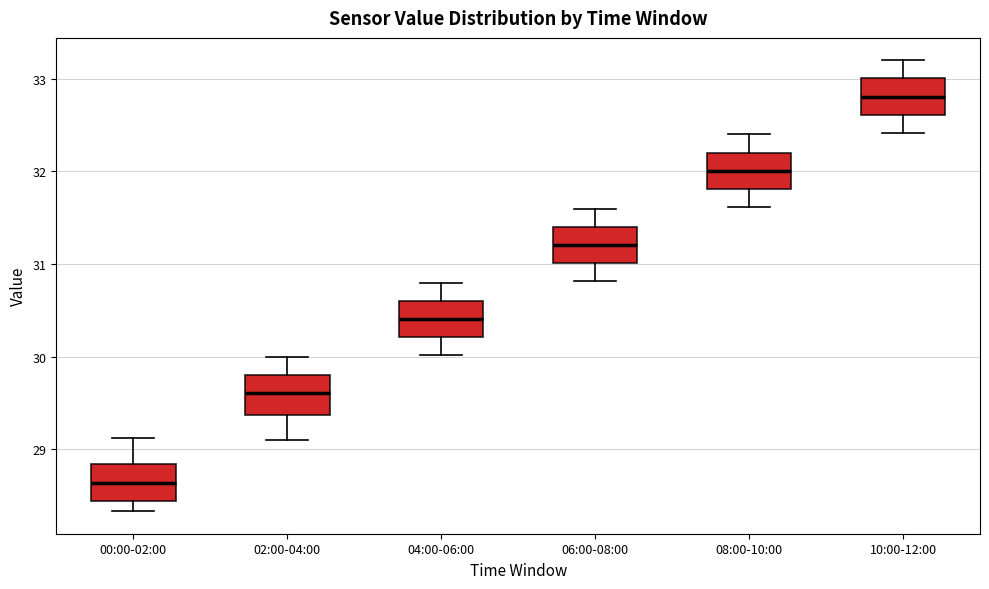

Reading left to right, transcribe this box plot: for each box, give where its median line is, the range the box spans, and where its two whiskers end, as read against the y-axis. The values are not printed on the chart, so give them approximately, as read against the axis.

00:00-02:00: median 28.6, box 28.4 to 28.8, whiskers 28.3 to 29.1
02:00-04:00: median 29.6, box 29.4 to 29.8, whiskers 29.1 to 30.0
04:00-06:00: median 30.4, box 30.2 to 30.6, whiskers 30.0 to 30.8
06:00-08:00: median 31.2, box 31.0 to 31.4, whiskers 30.8 to 31.6
08:00-10:00: median 32.0, box 31.8 to 32.2, whiskers 31.6 to 32.4
10:00-12:00: median 32.8, box 32.6 to 33.0, whiskers 32.4 to 33.2